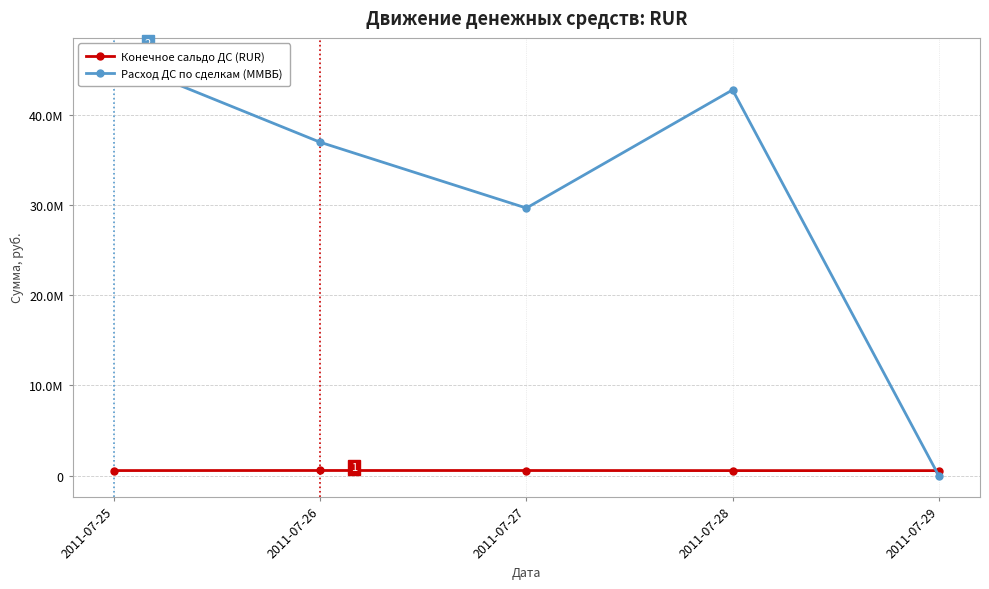

Between which two adjacent categories do Конечное сальдо ДС (RUR) and Расход ДС по сделкам (ММВБ) first intersect?

2011-07-28 and 2011-07-29